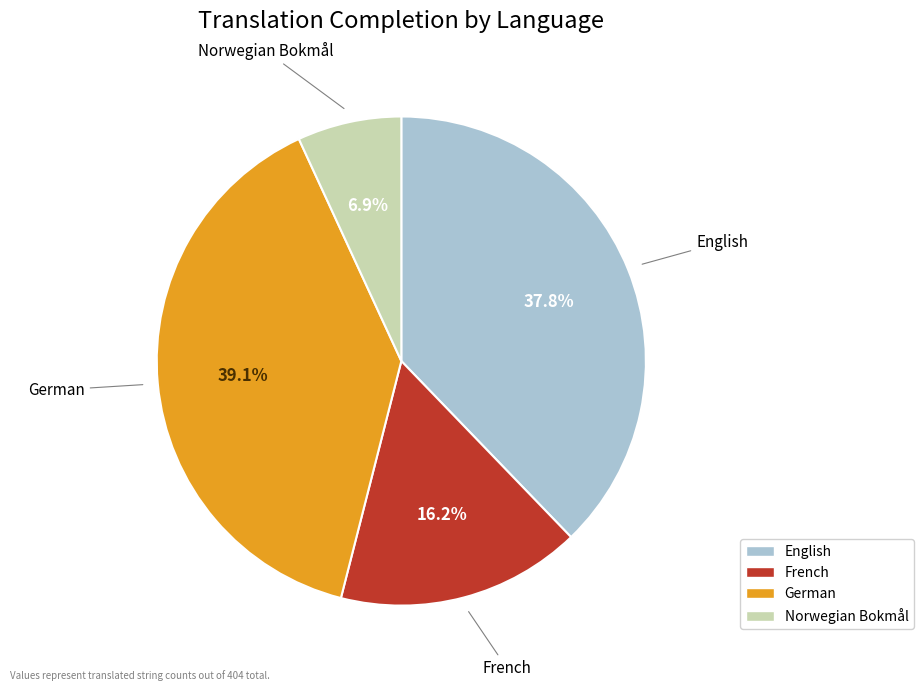

Is French the majority of the pie?

No